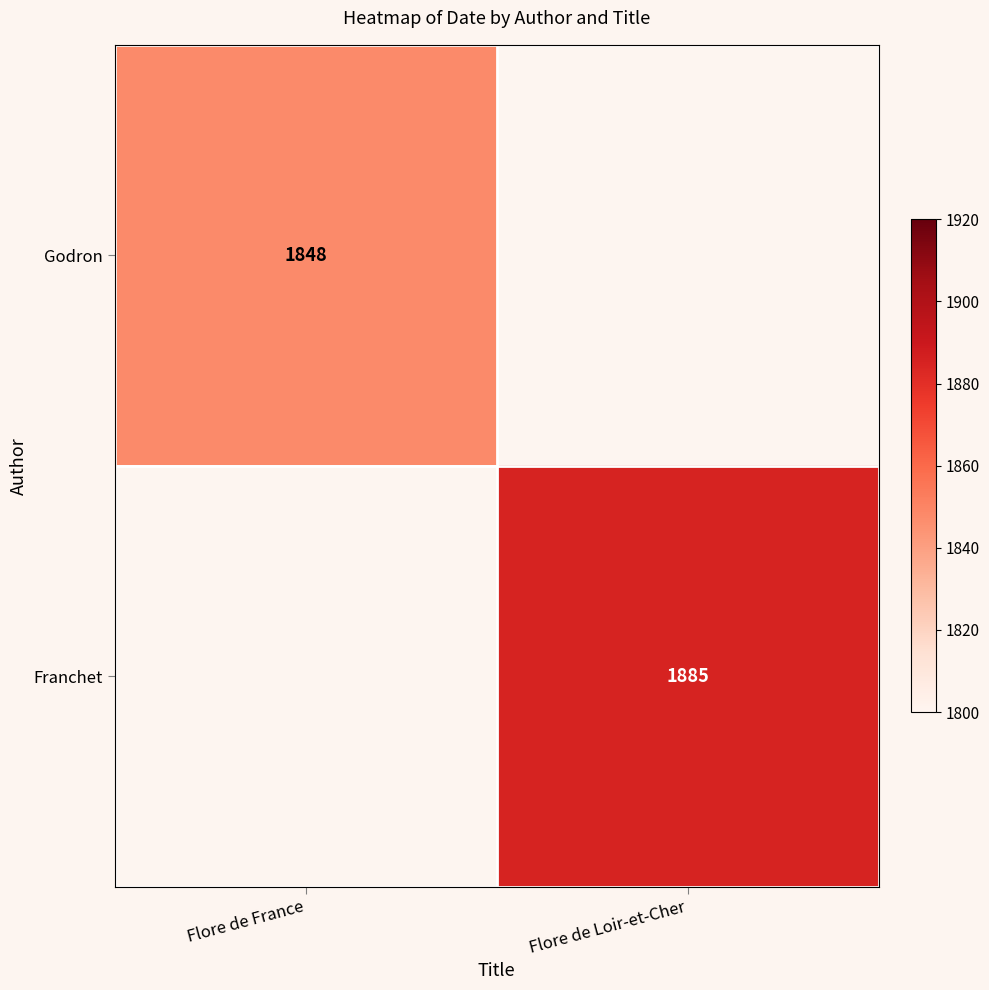

Is it true that Godron equals 2540 at Flore de France?

False